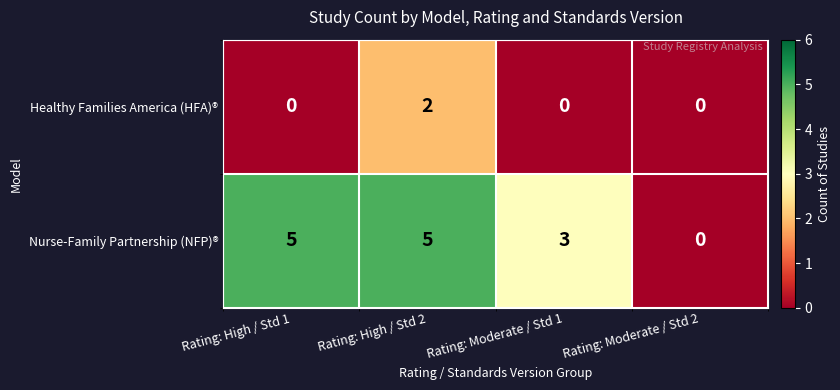

Is it true that Healthy Families America (HFA)® equals 0 at Rating: Moderate / Std 1?

True